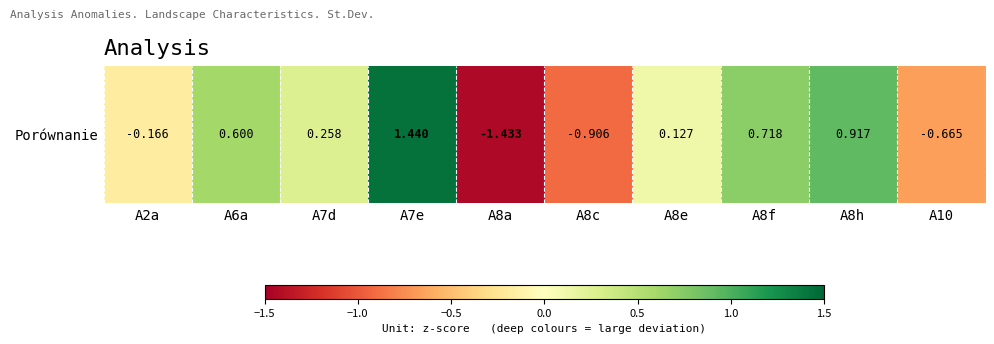

Rank the categories by value from highest to lowest.

A7e, A8h, A8f, A6a, A7d, A8e, A2a, A10, A8c, A8a